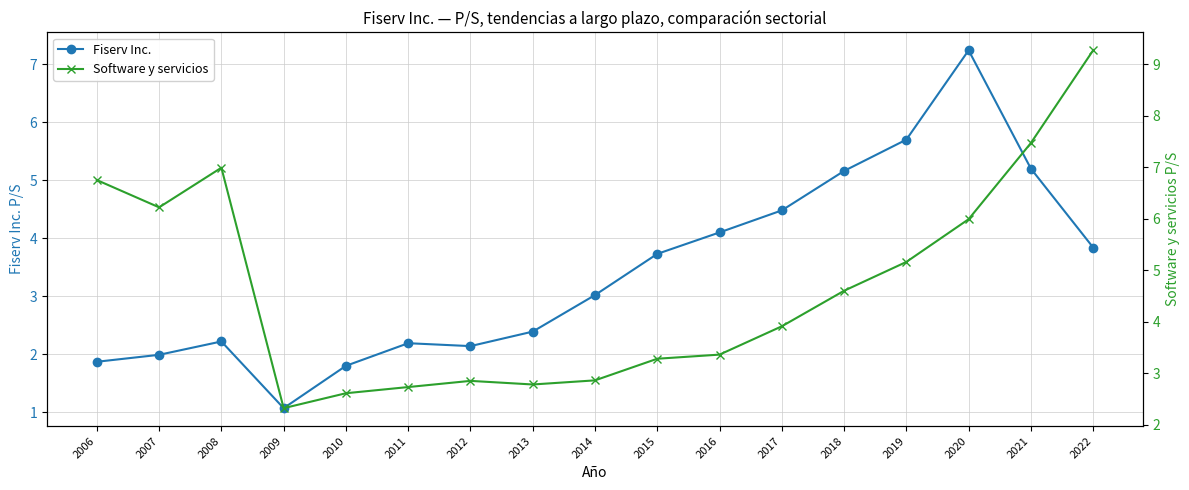

What is the maximum value shown in the chart?

9.3